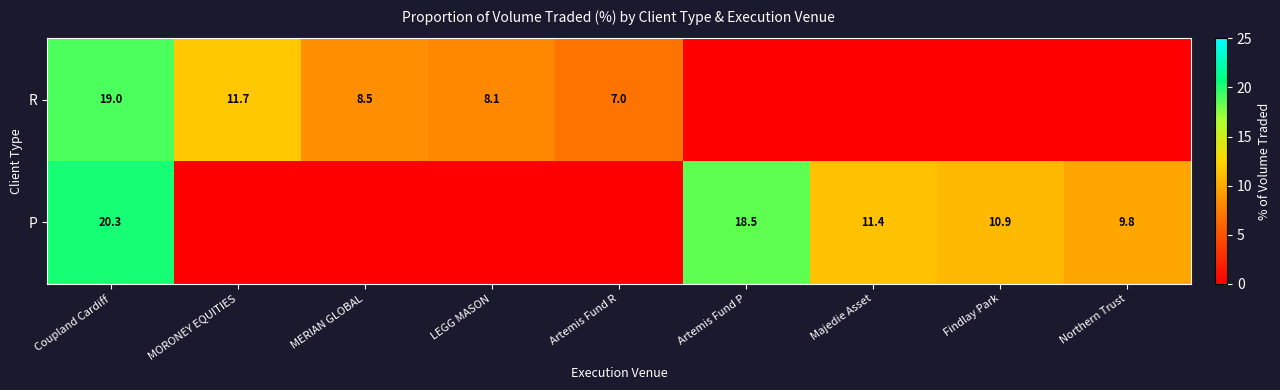

What is the sum of the R values at Artemis Fund R and LEGG MASON?

15.1